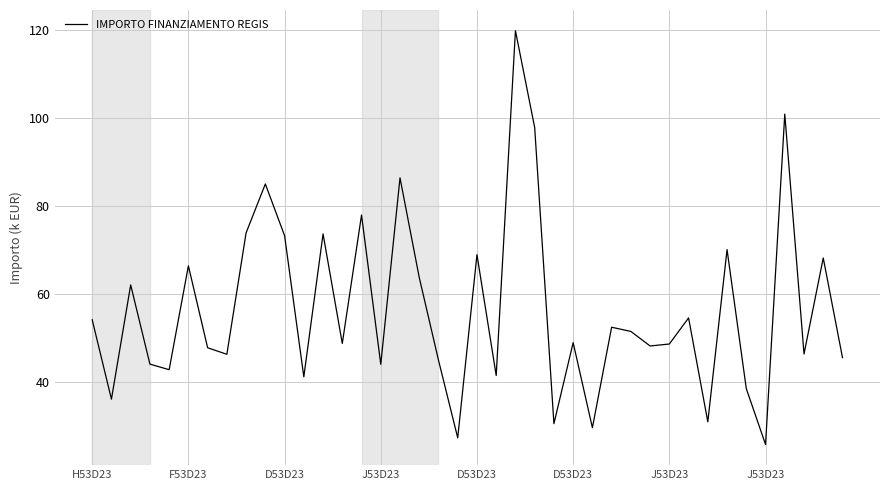

What is the maximum value shown in the chart?

119.8